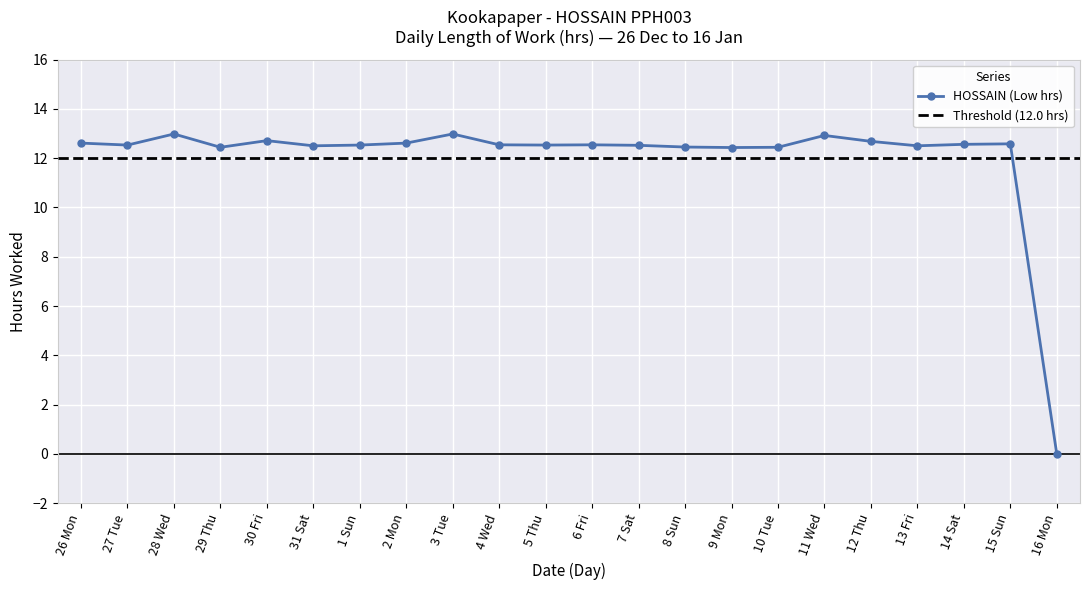

How many values exceed 12?

21